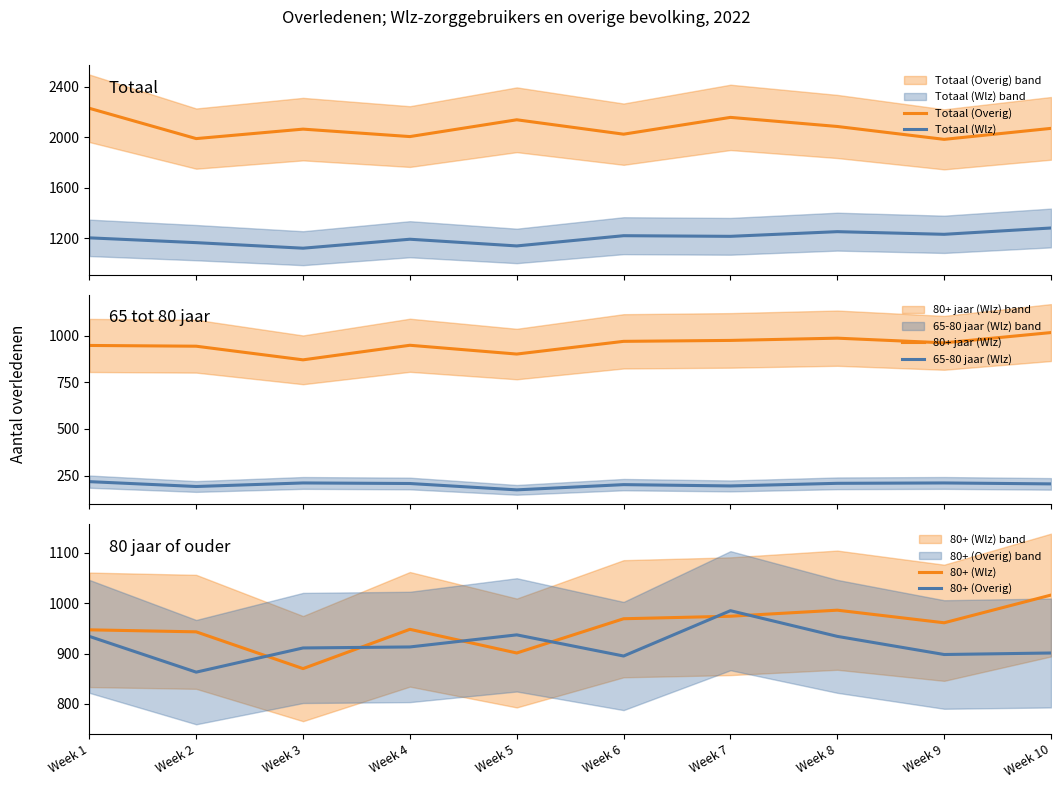

Where does the Totaal (Wlz) series first go above 1214?

Week 6